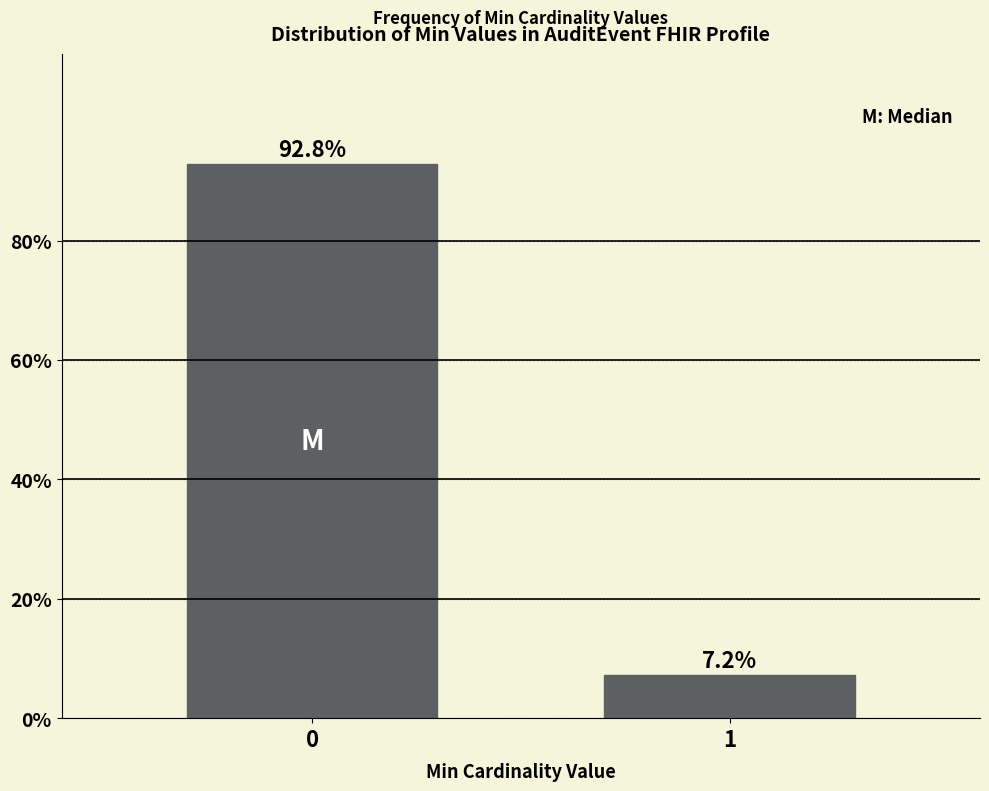

Reading left to right, list all the values displayed in this chart.

92.8	7.2